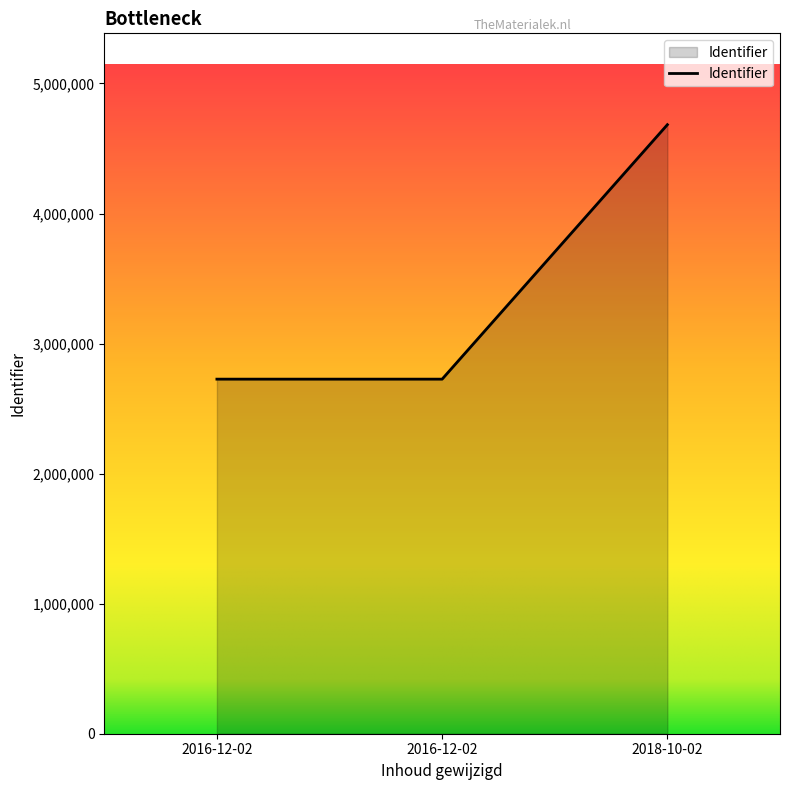

How many lines are shown in the chart?

1